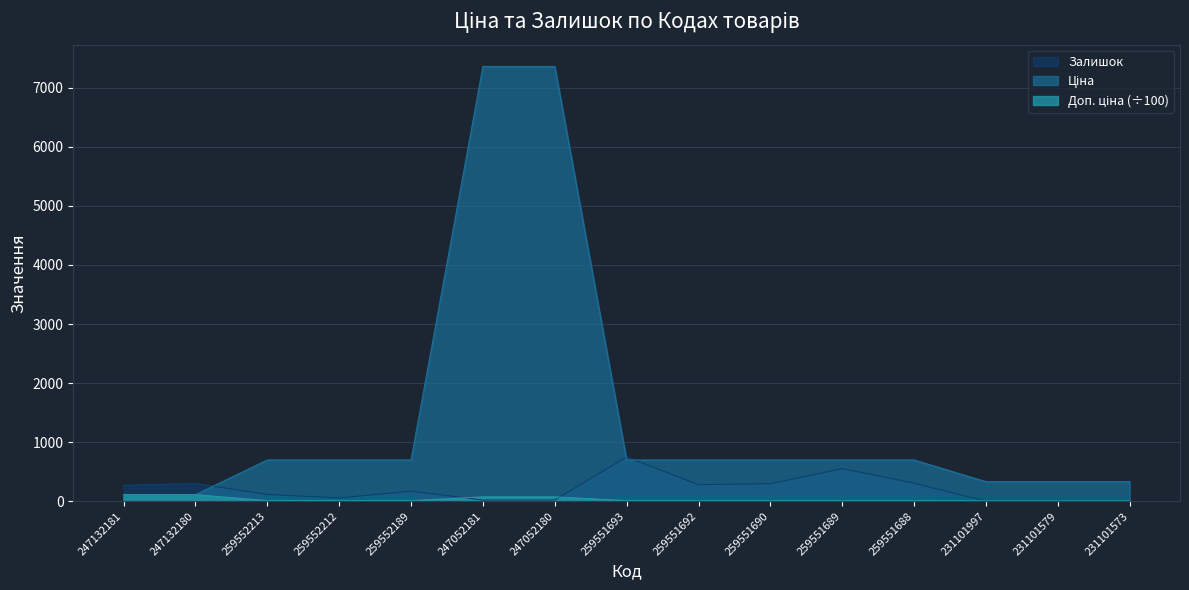

At which label is Ціна closest to 3735?

259552213